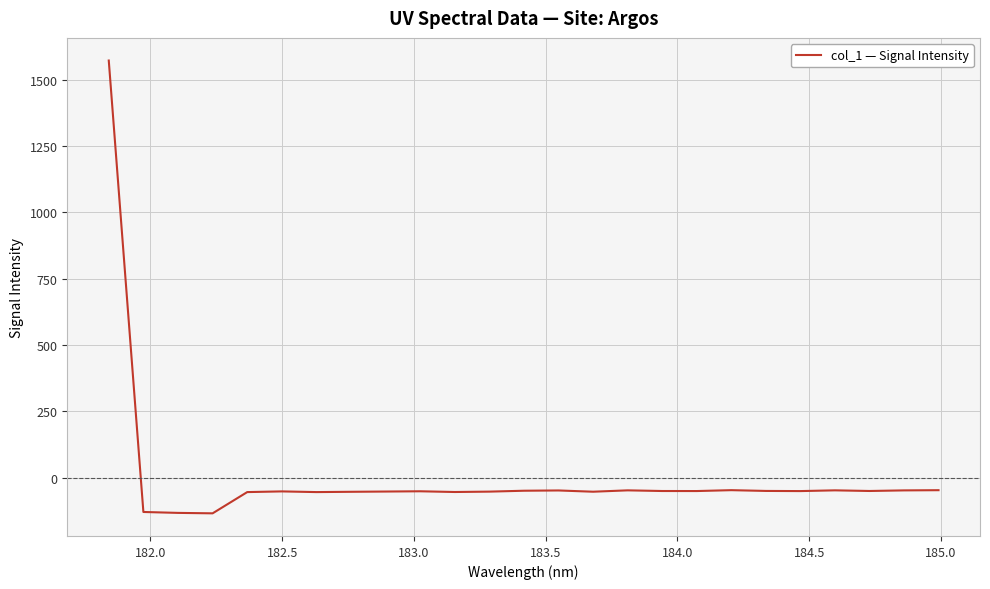

What is the average value?

5.2